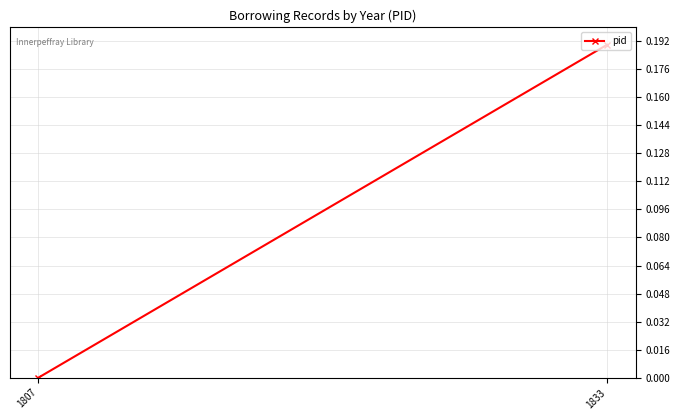

What is the change in value from 1807 to 1833?

+0.2